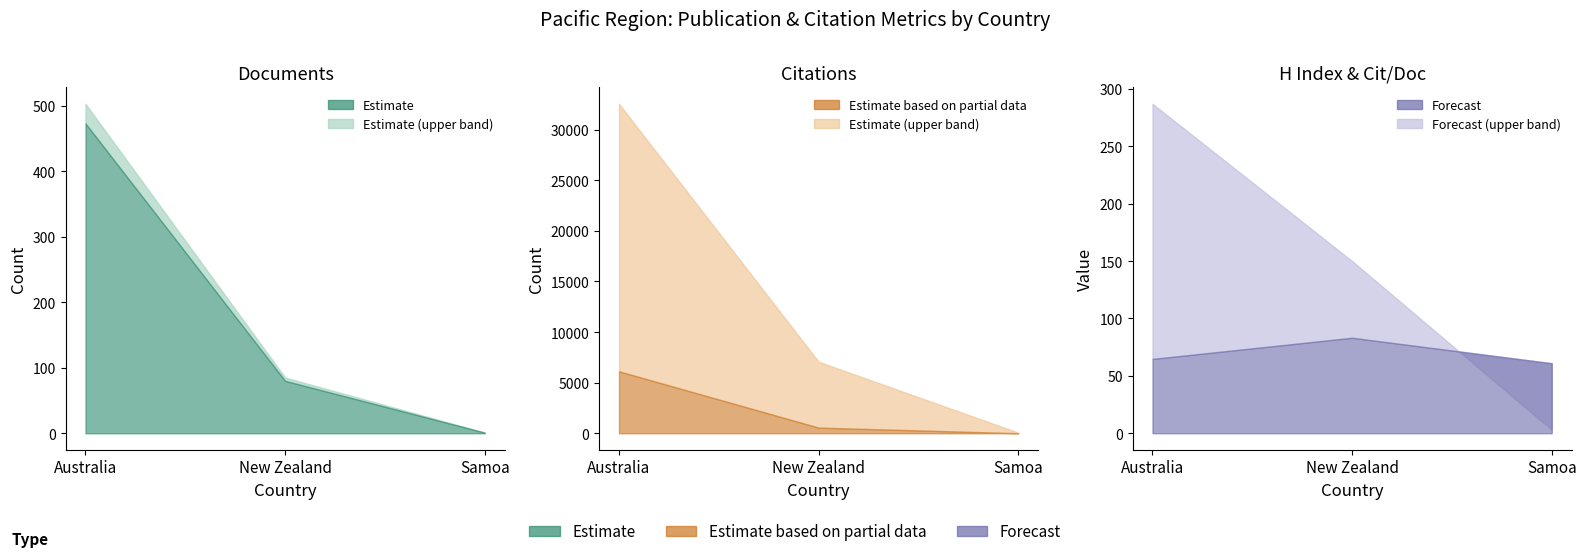

What is the spread (max minus min) of values at New Zealand?

6990